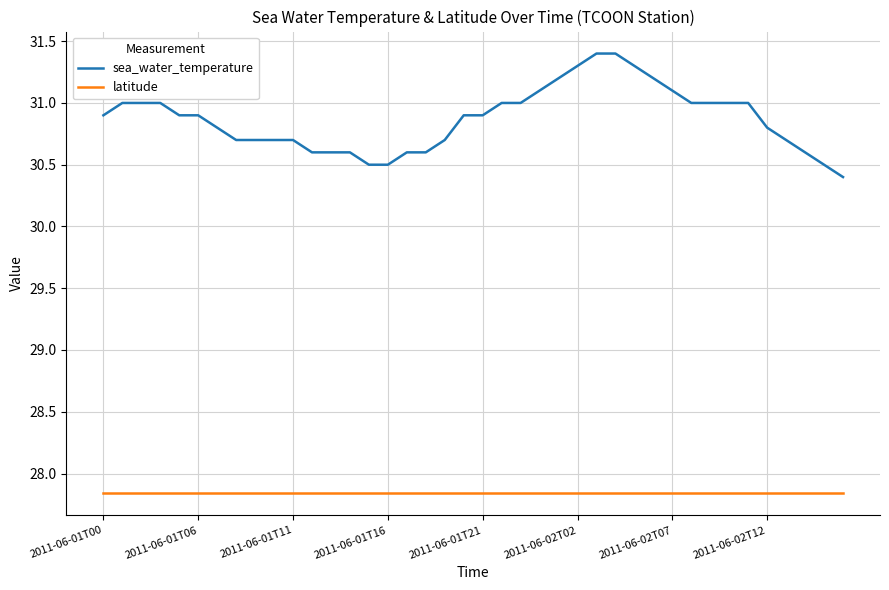

Which series has the widest spread of values?

sea_water_temperature